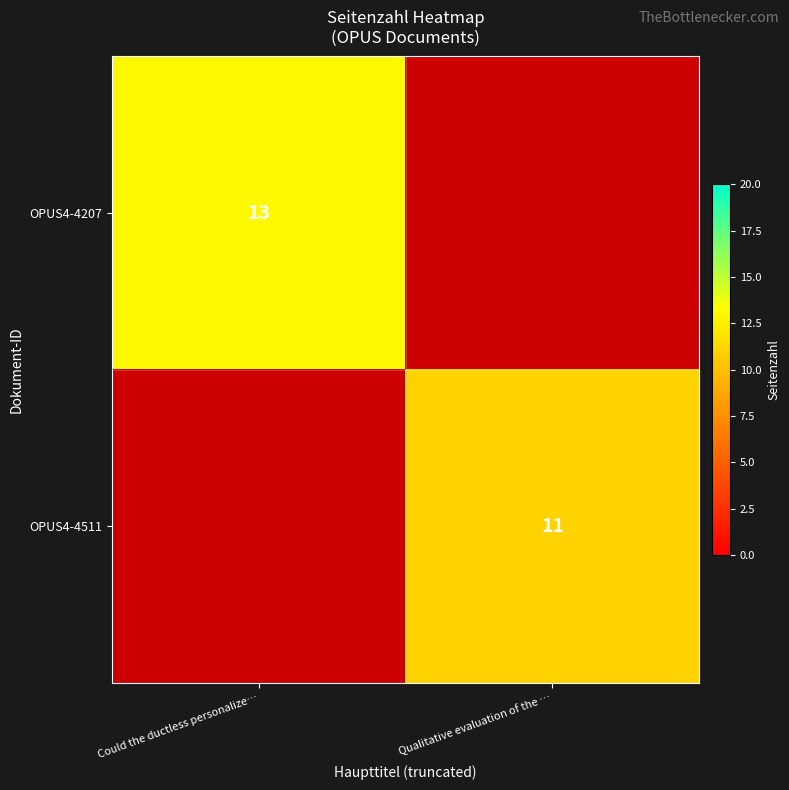

Is it true that OPUS4-4207 equals 5 at Could the ductless personalize…?

False